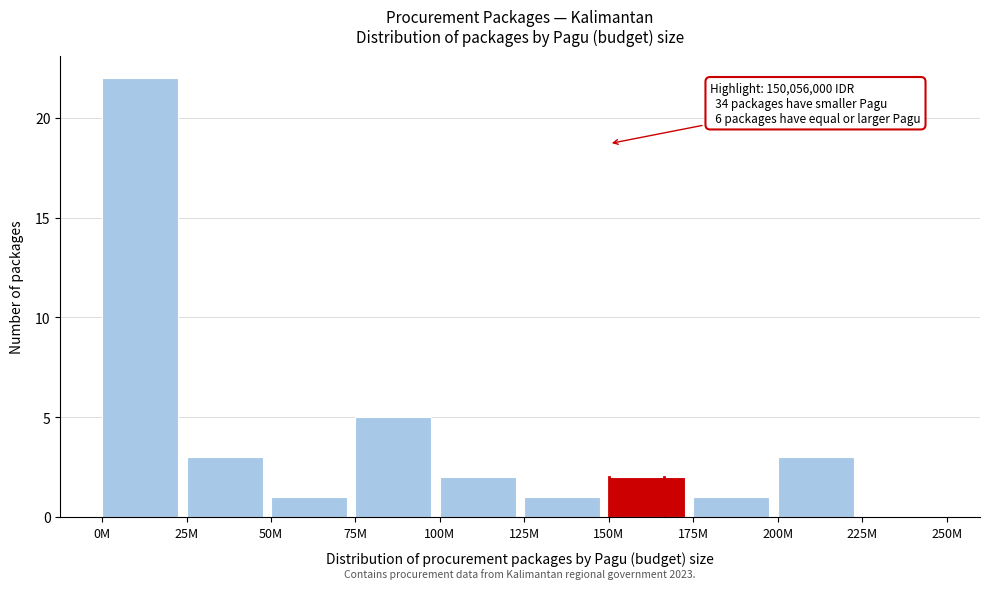

Reading left to right, list all the values displayed in this chart.

0M=22	25M=3	50M=1	75M=5	100M=2	125M=1	150M=2	175M=1	200M=3	225M=0